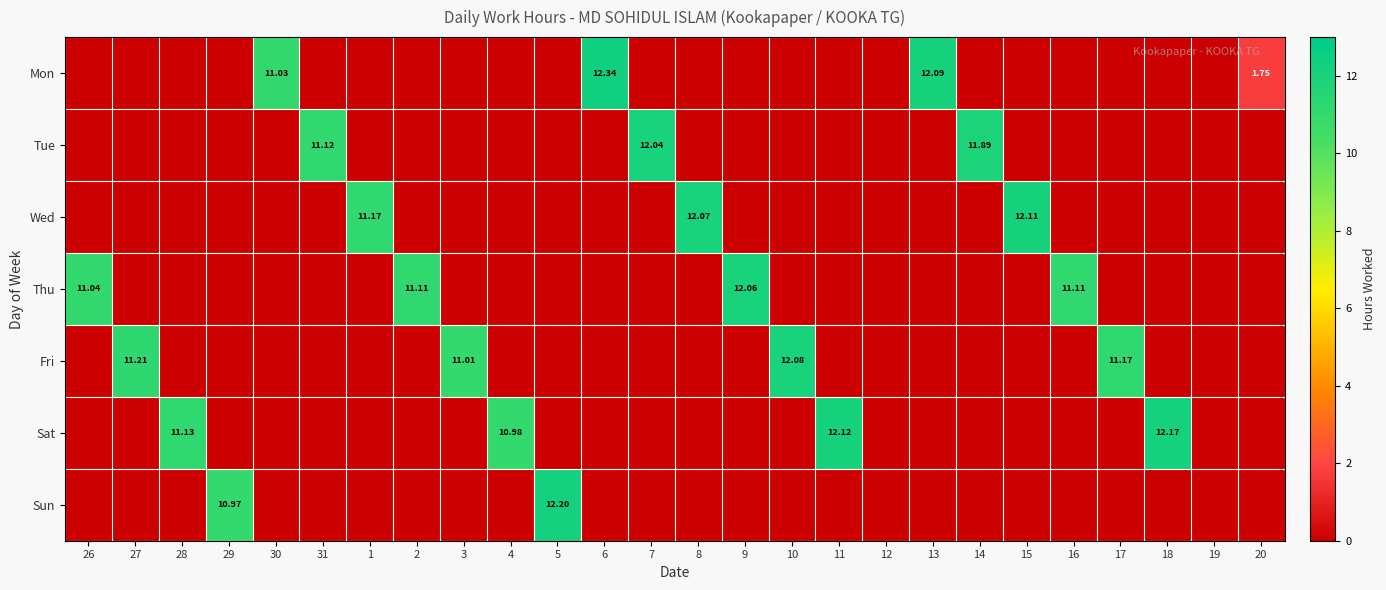

The value of Wed at 11 is -7.4. True or false?

False